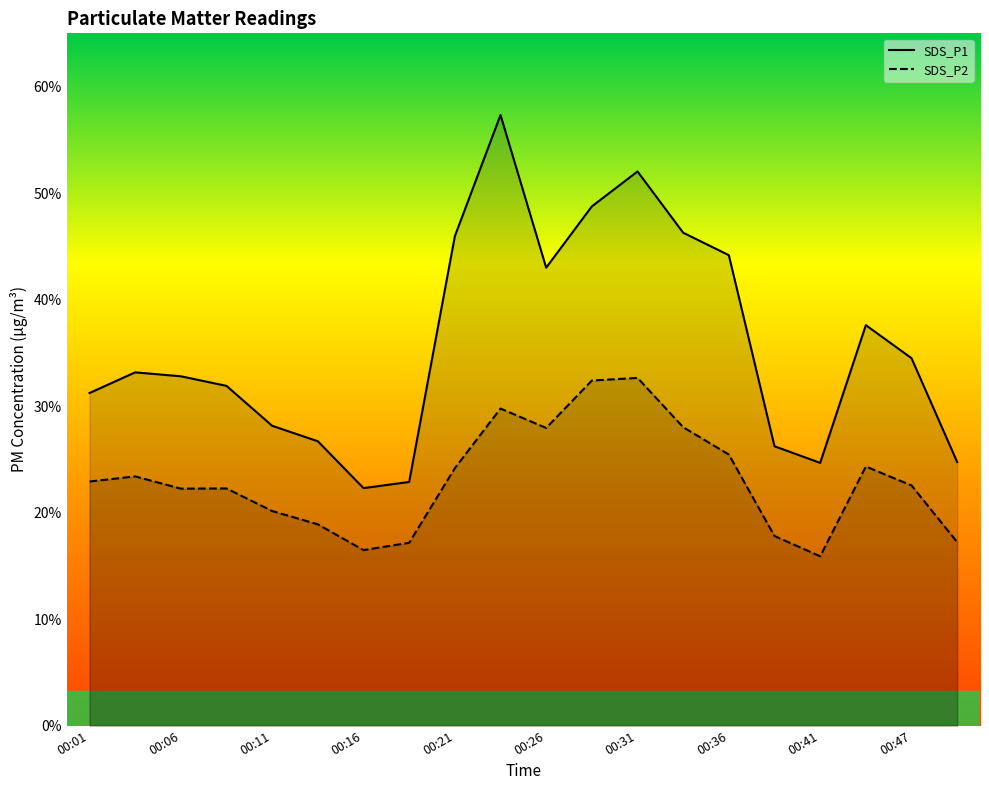

True or false: SDS_P2 and SDS_P1 cross at least once.

False